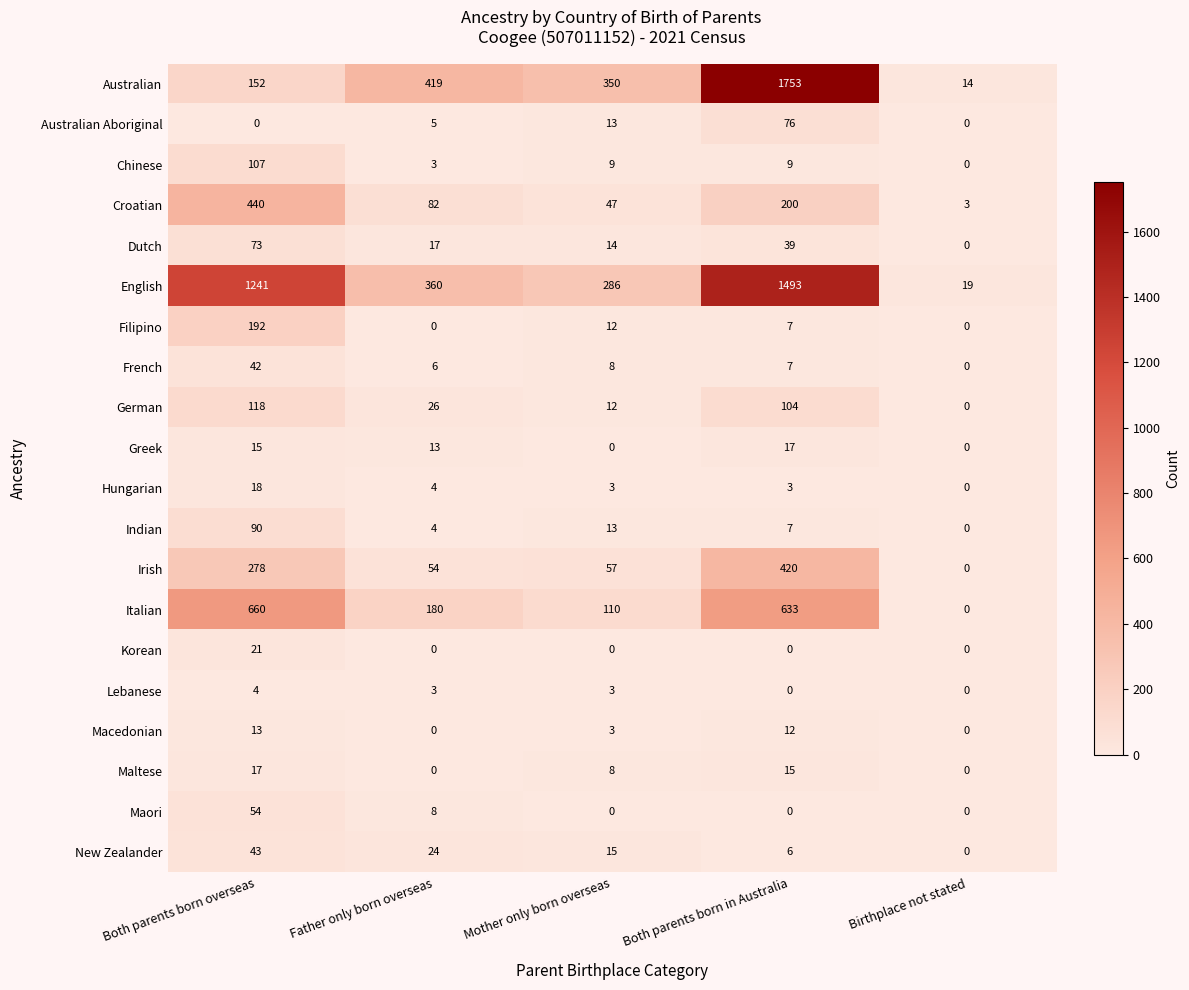

Which series has the largest range (max minus min)?

Australian